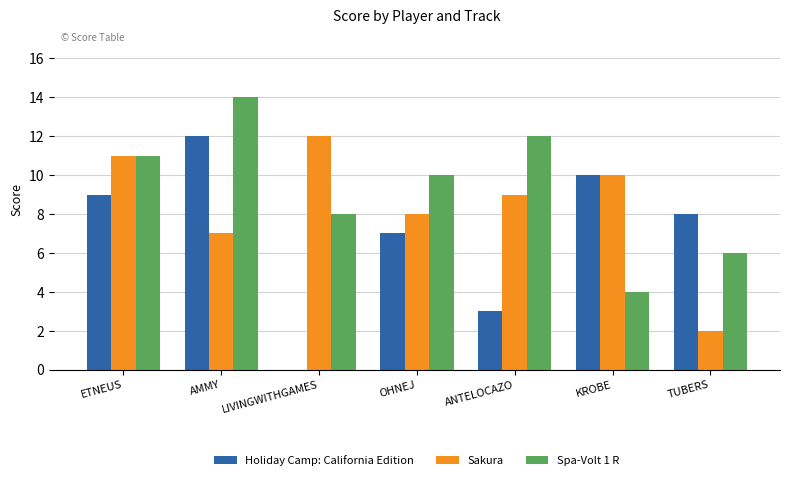

Is it true that Sakura equals 7 at AMMY?

True